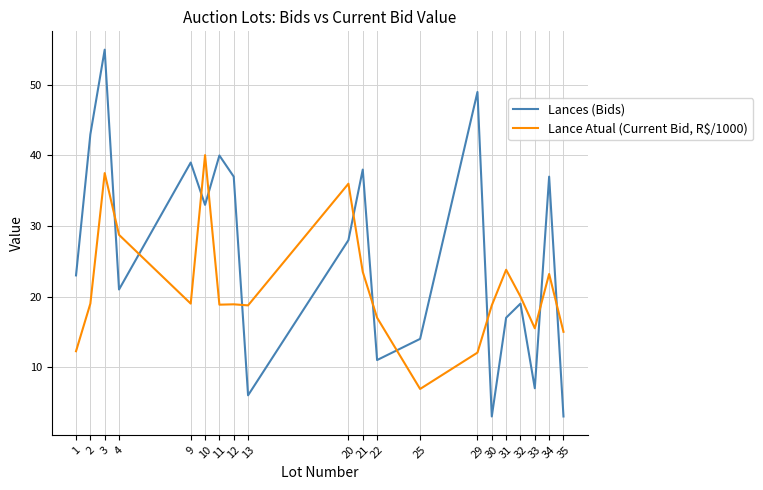

What is the sum of the Lance Atual (Current Bid, R$/1000) values at 32 and 9?

39.0